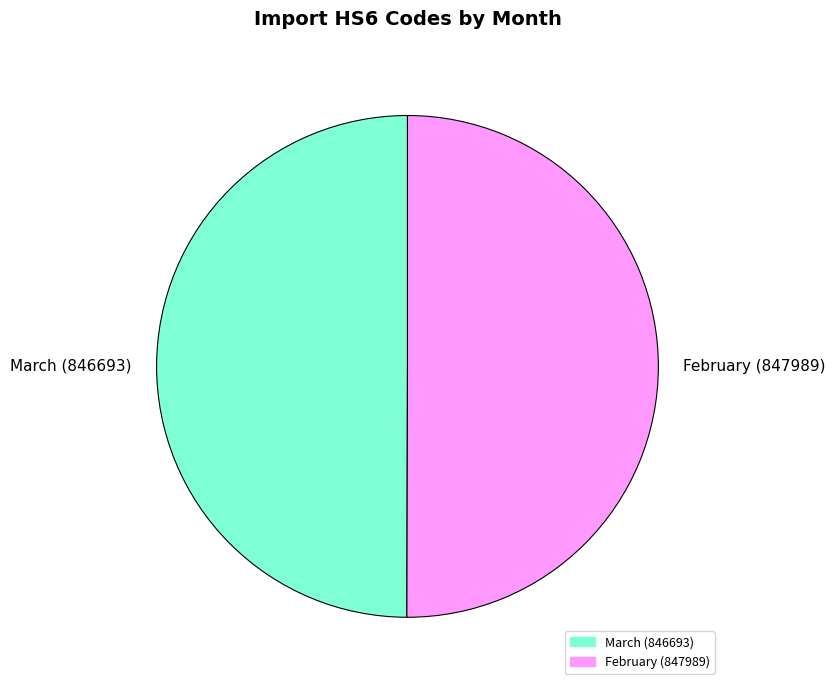

Is the sum of March (846693) and February (847989) greater than half?

Yes